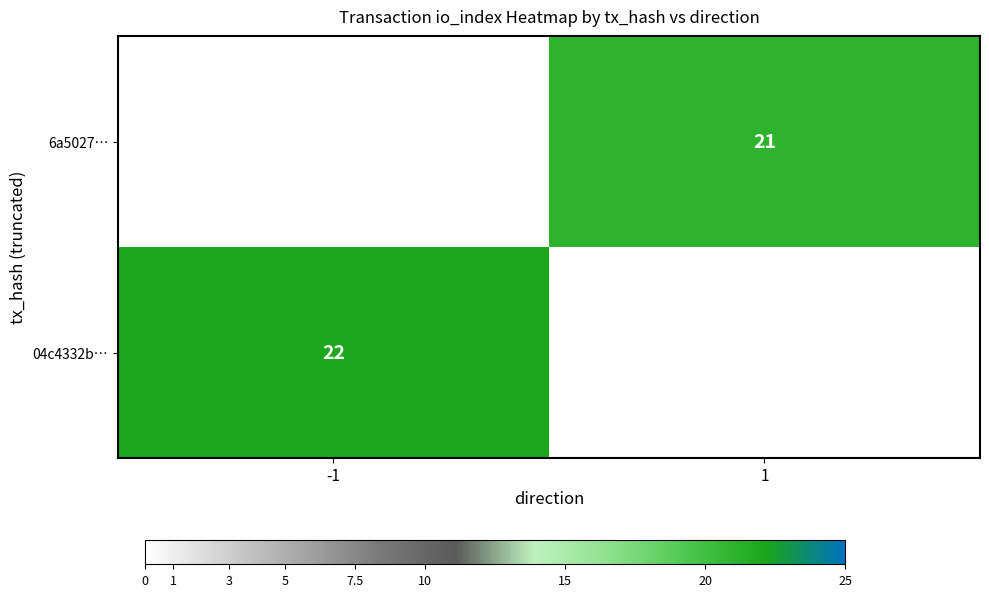

The value of 04c4332b… at -1 is 22. True or false?

True